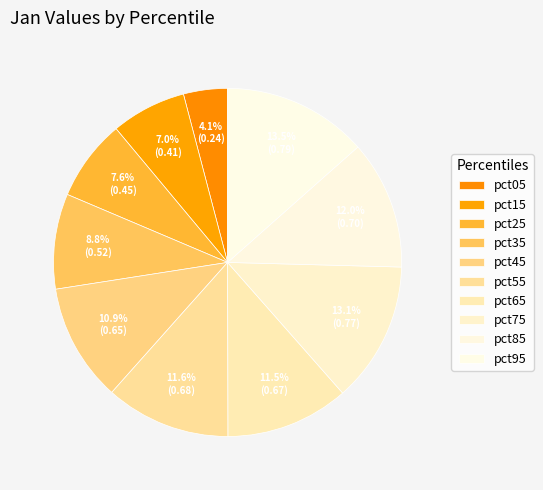

Which category has the smallest portion of the pie?

pct05